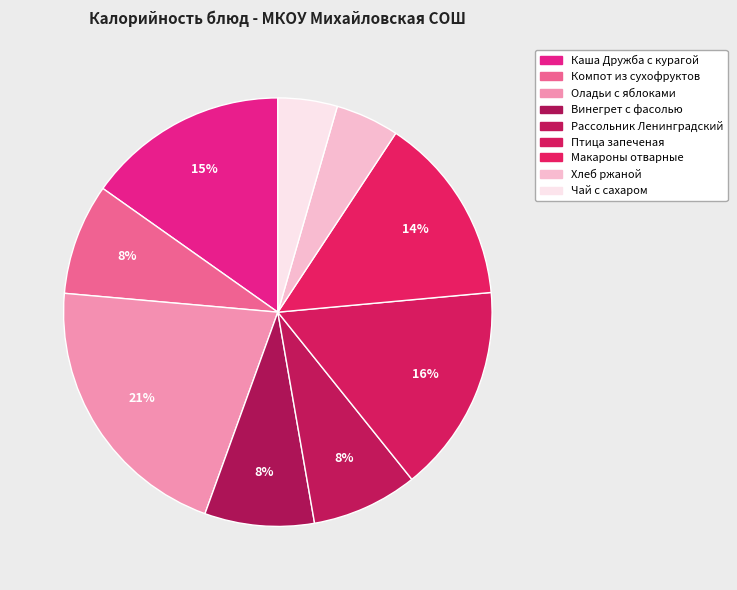

How many slices are in this pie chart?

9